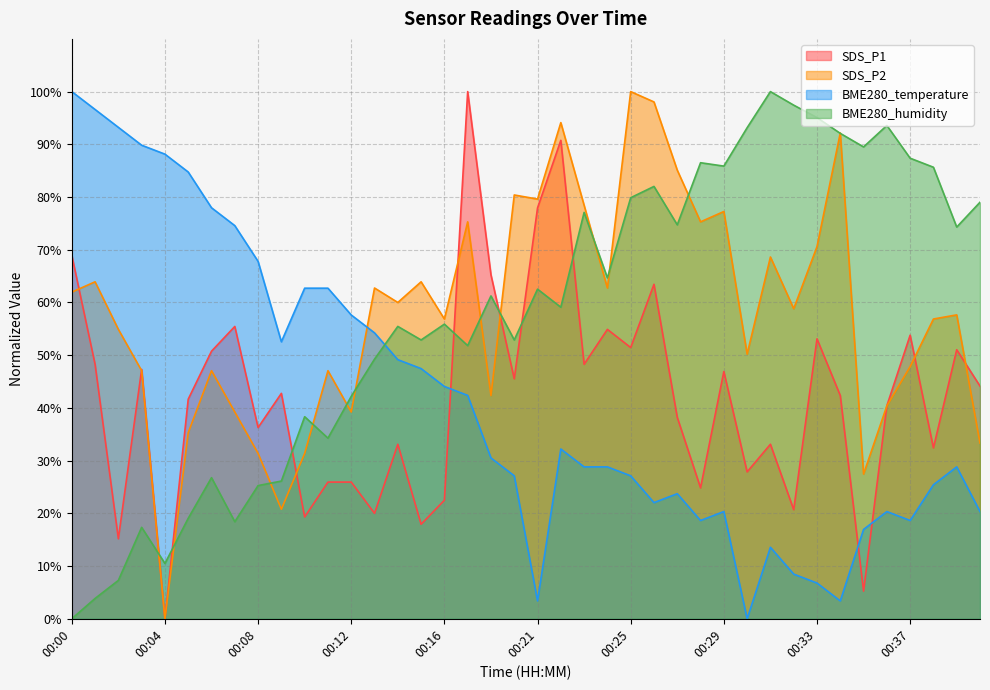

At which label does BME280_temperature reach its minimum?

00:30